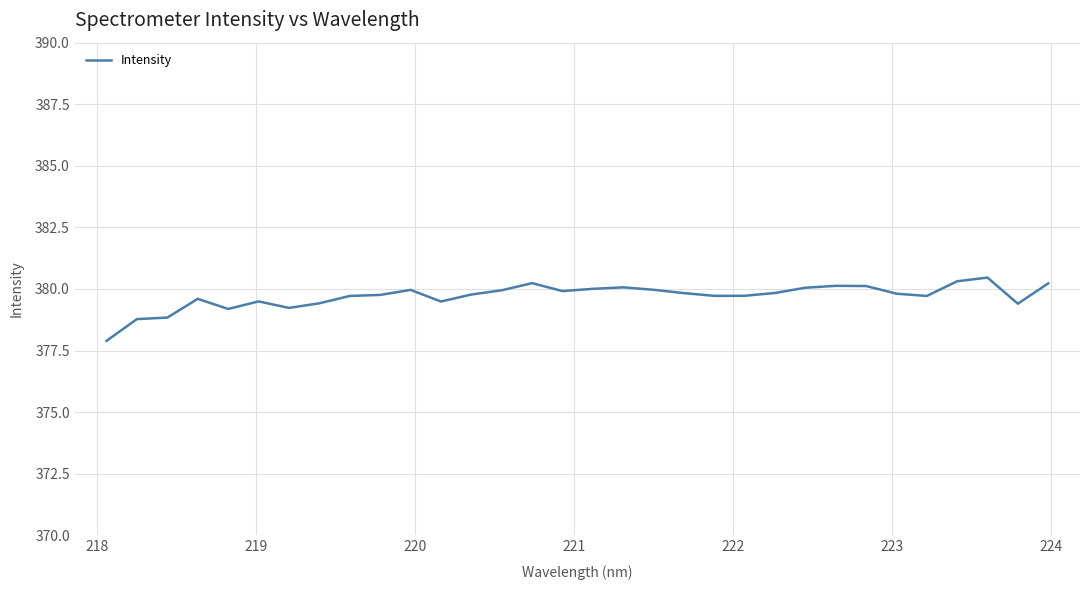

What is the minimum value shown in the chart?

377.9